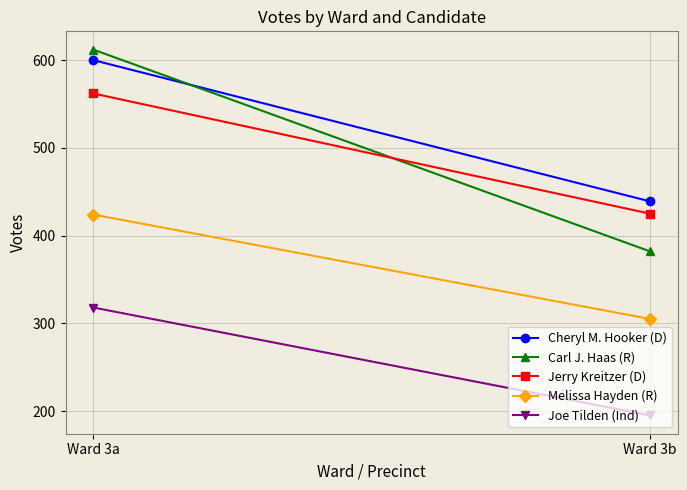

How many series are shown in this chart?

5